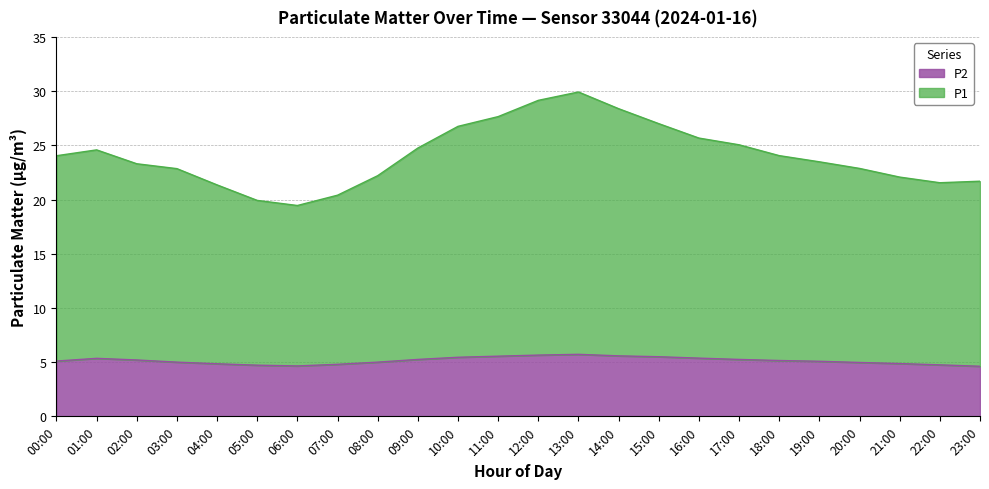

Which series has the largest range (max minus min)?

P1